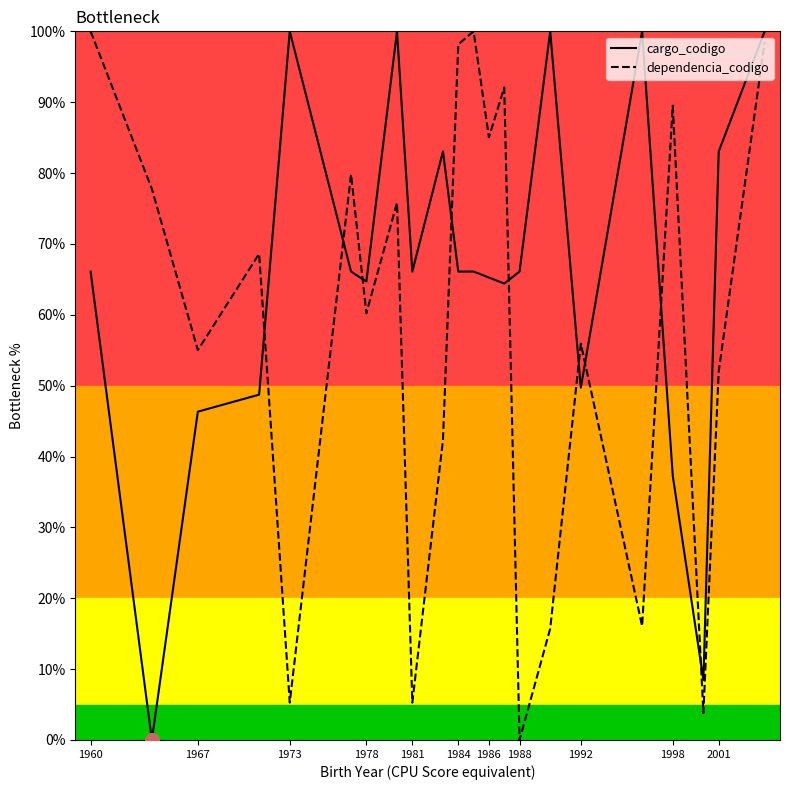

True or false: cargo_codigo has more than 2 interior local peaks.

True